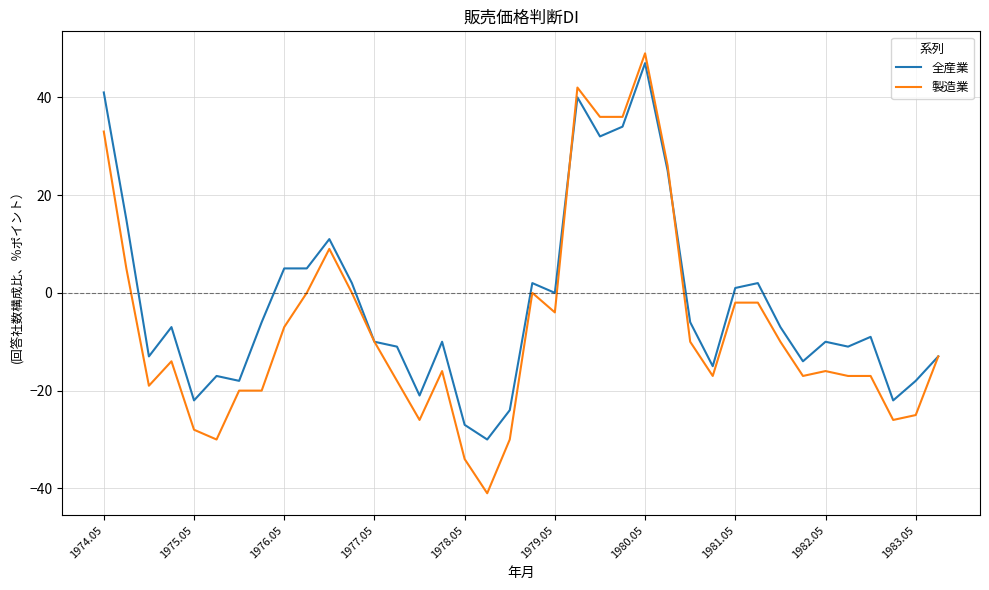

Reading left to right, extract all data points from this chart.

全産業: 41	15	-13	-7	-22	-17	-18	-6	5	5	11	2	-10	-11	-21	-10	-27	-30	-24	2	0	40	32	34	47	25	-6	-15	1	2	-7	-14	-10	-11	-9	-22	-18	-13
製造業: 33	5	-19	-14	-28	-30	-20	-20	-7	0	9	0	-10	-18	-26	-16	-34	-41	-30	0	-4	42	36	36	49	26	-10	-17	-2	-2	-10	-17	-16	-17	-17	-26	-25	-13